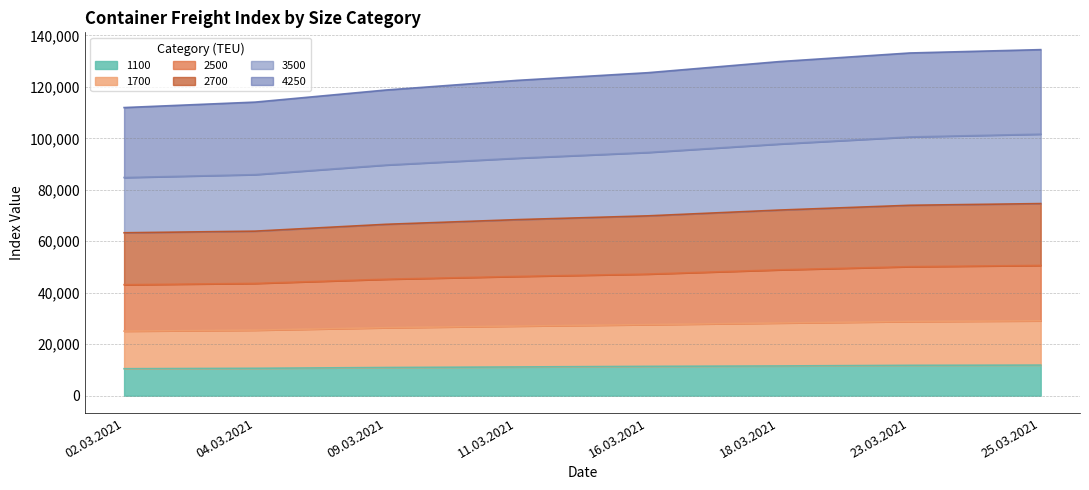

What is the lowest value of the 1100 series?

10467